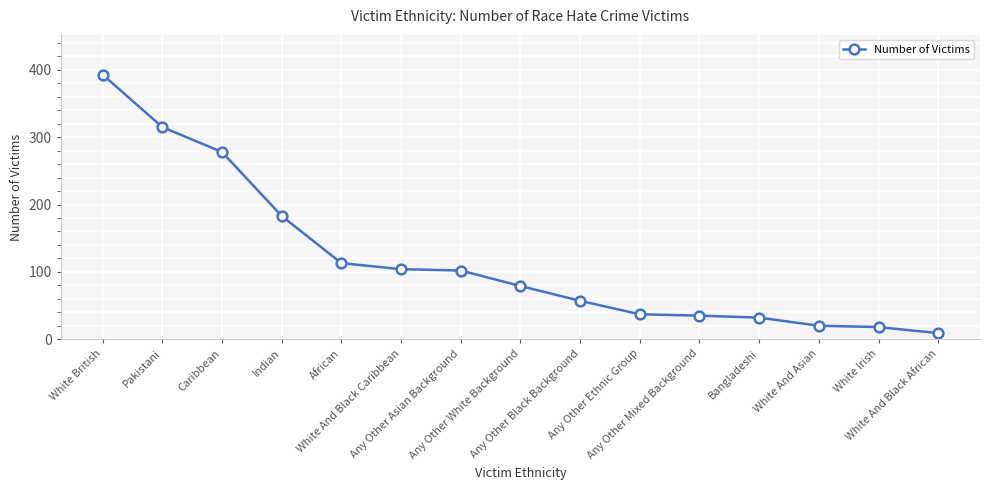

Where does the data first go above 79?

White British